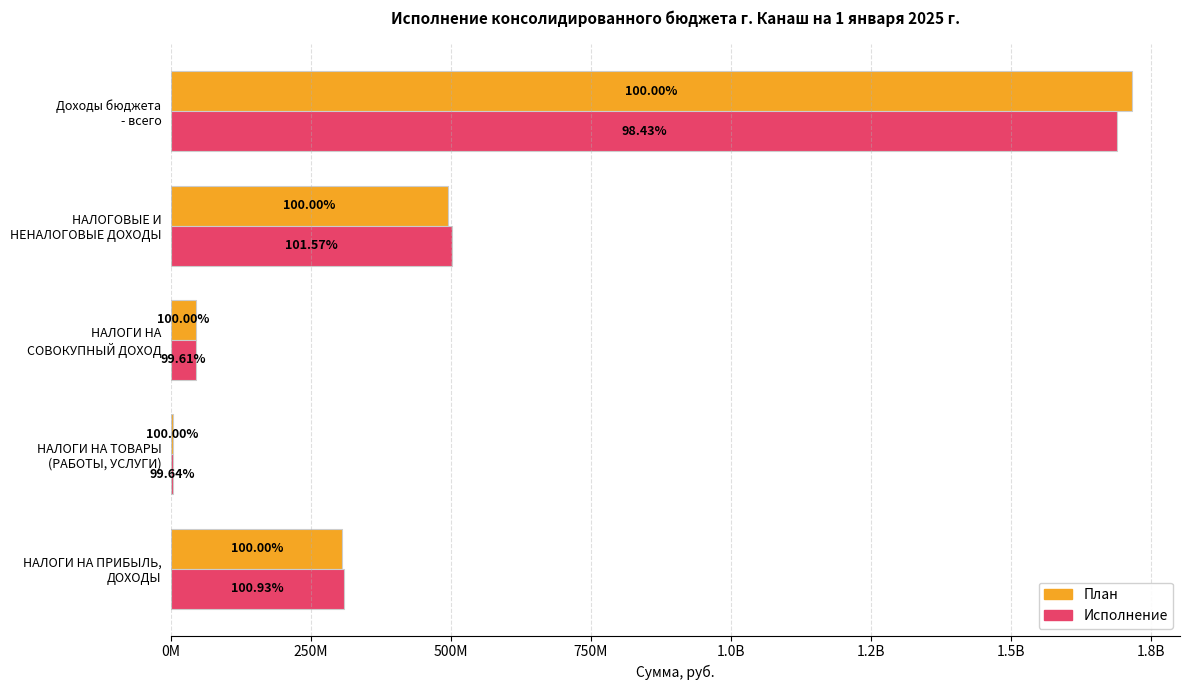

What are all the series names shown in the legend?

План, Исполнение